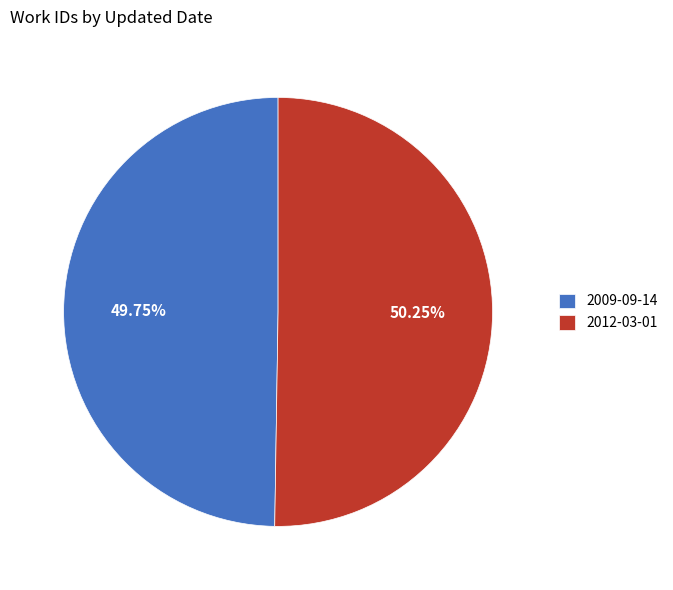

To the nearest percent, what is the average slice percentage?

50%